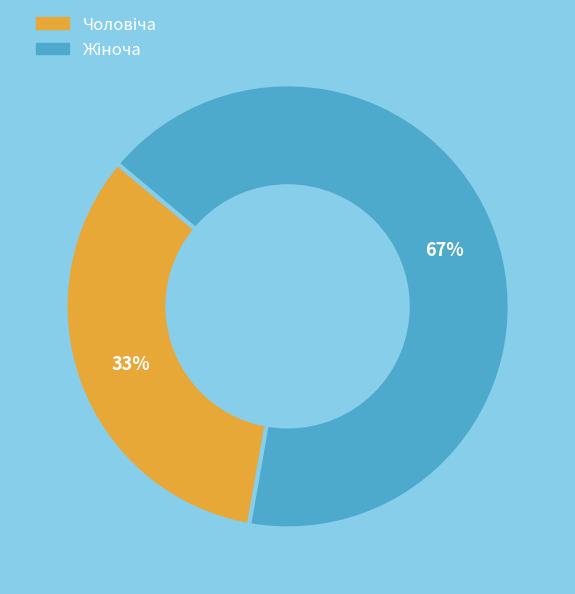

To the nearest percent, what is the average slice percentage?

50%